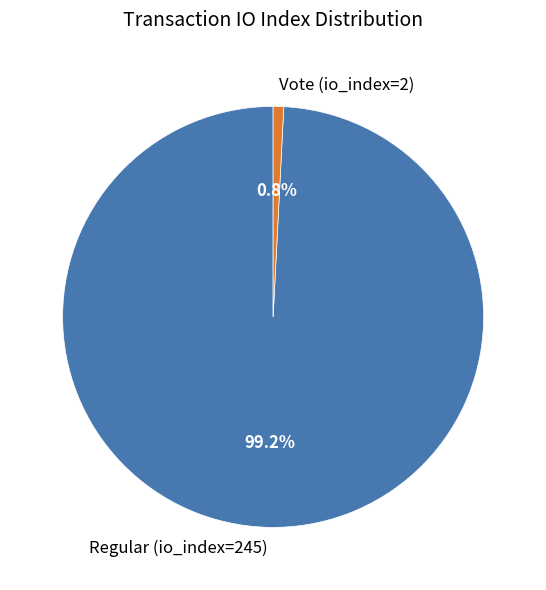

To the nearest percent, what portion does Vote (io_index=2) represent?

1%